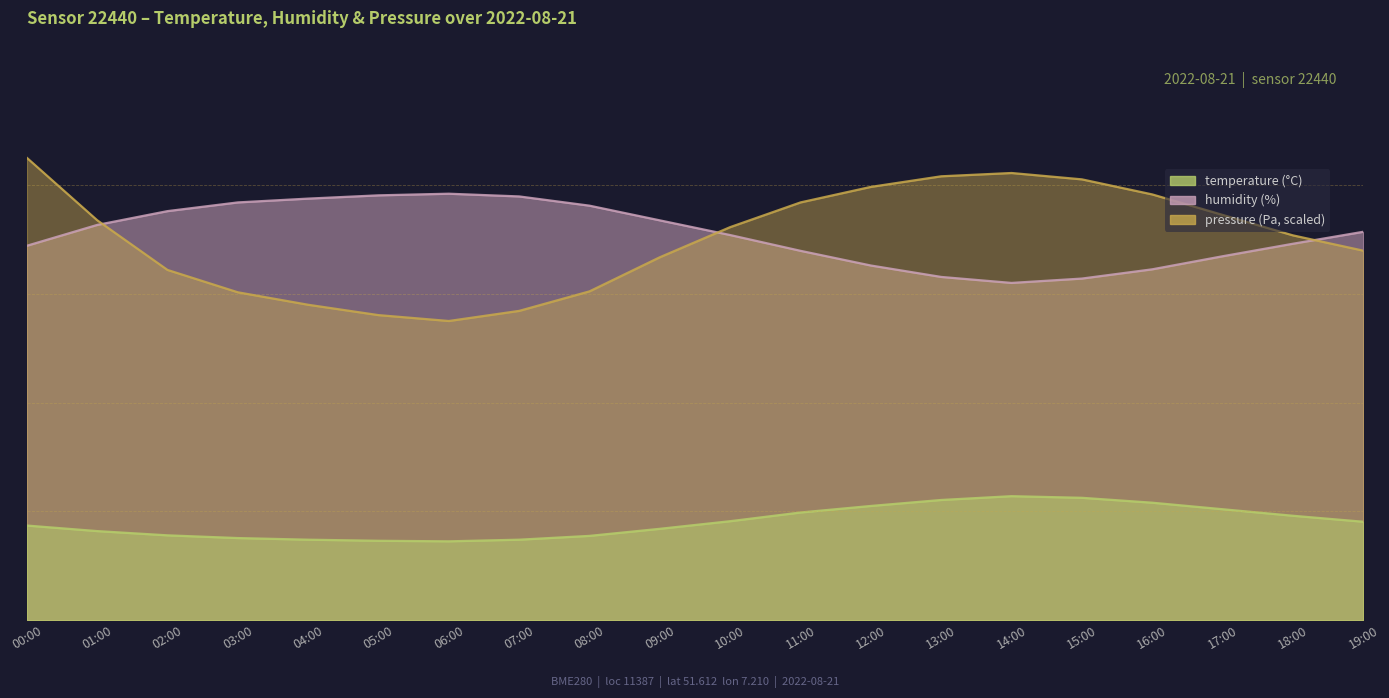

True or false: temperature and humidity cross at least once.

False